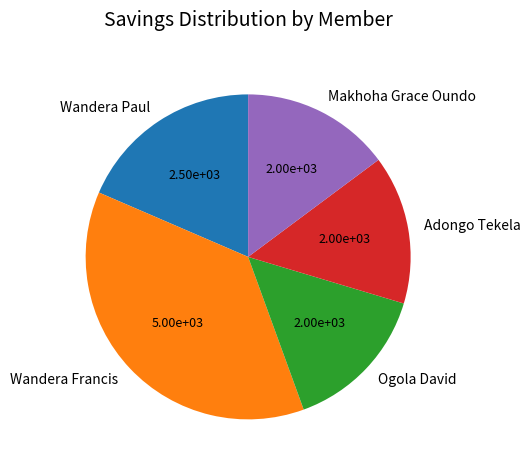

What is the largest slice in the pie chart?

Wandera Francis